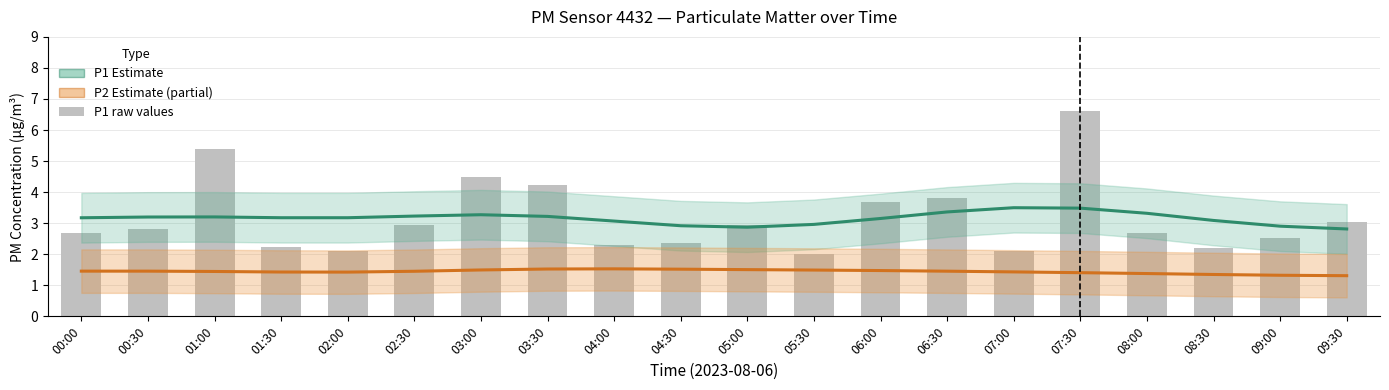

What is the average value of the P1 raw series?

3.2